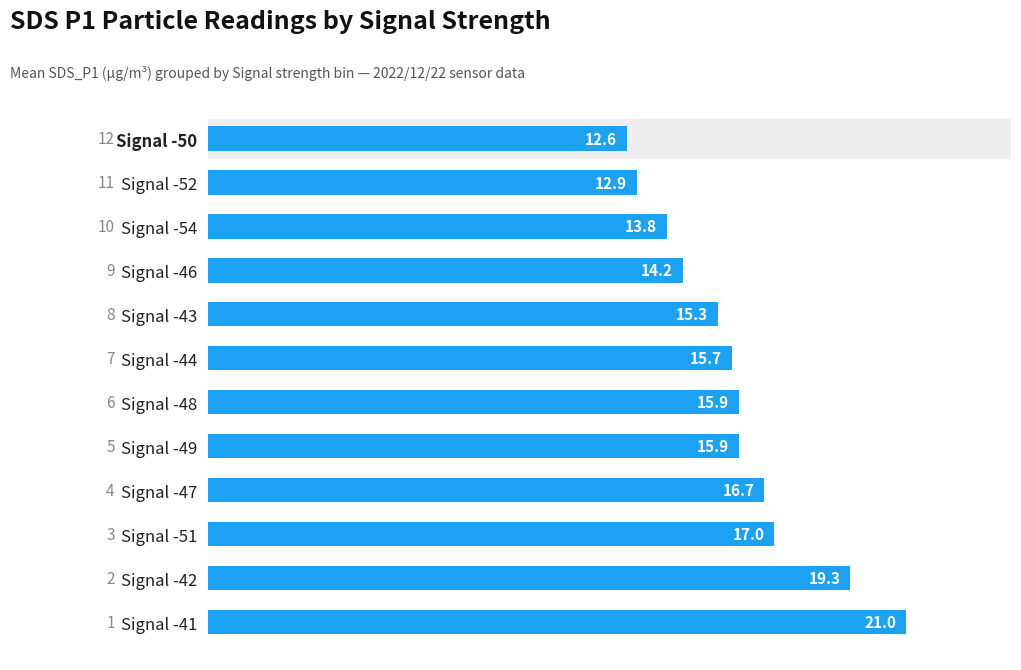

Which has a higher value, Signal -50 or Signal -43?

Signal -43